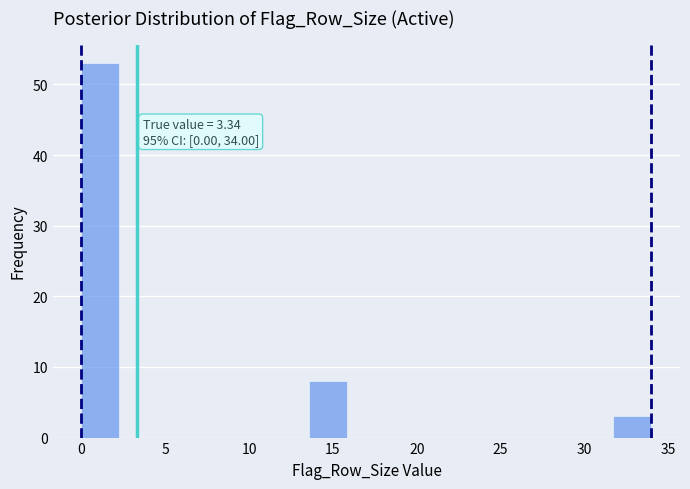

Which range on the x-axis has the tallest bar?

0.0 to 2.5